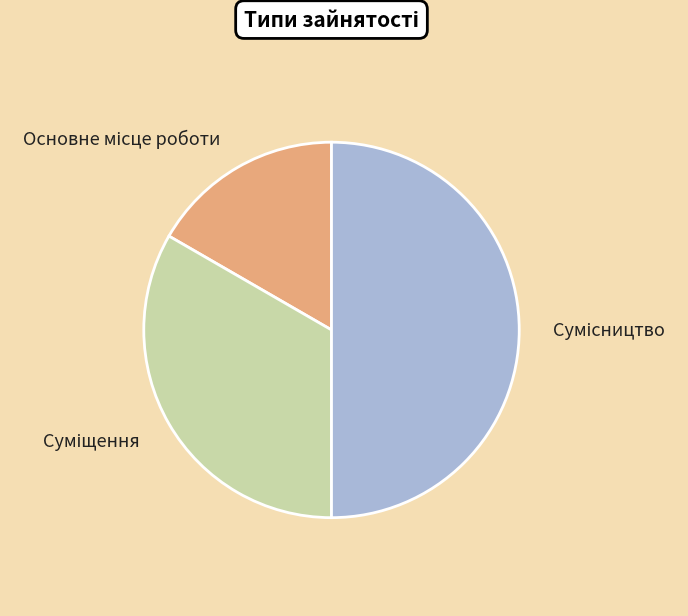

What is the change in value from Основне місце роботи to Сумісництво?

+2